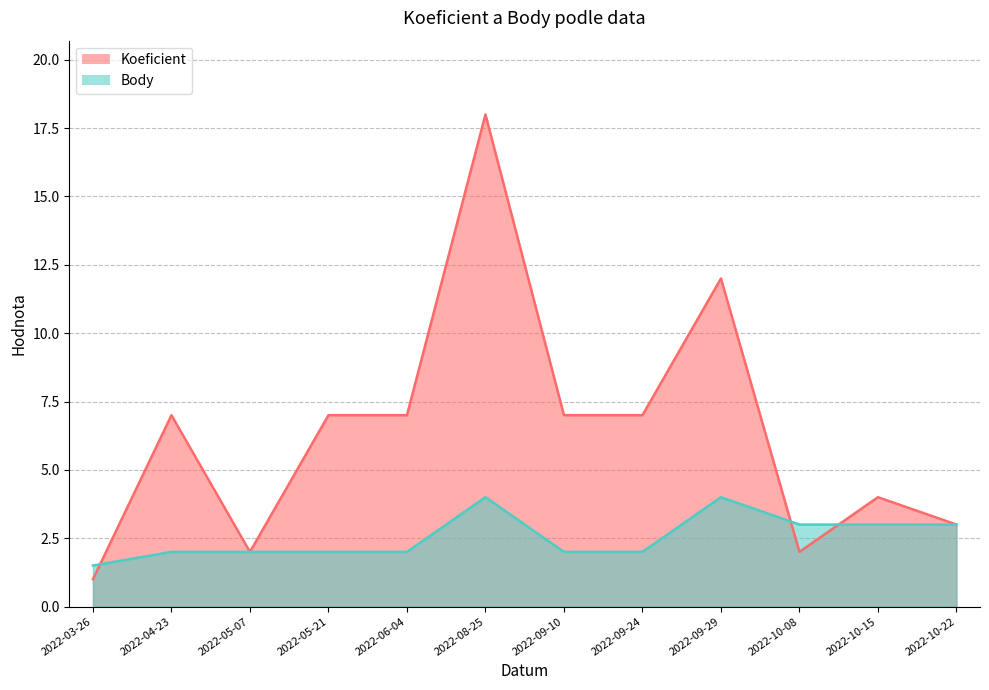

Does the chart have visible grid lines?

Yes